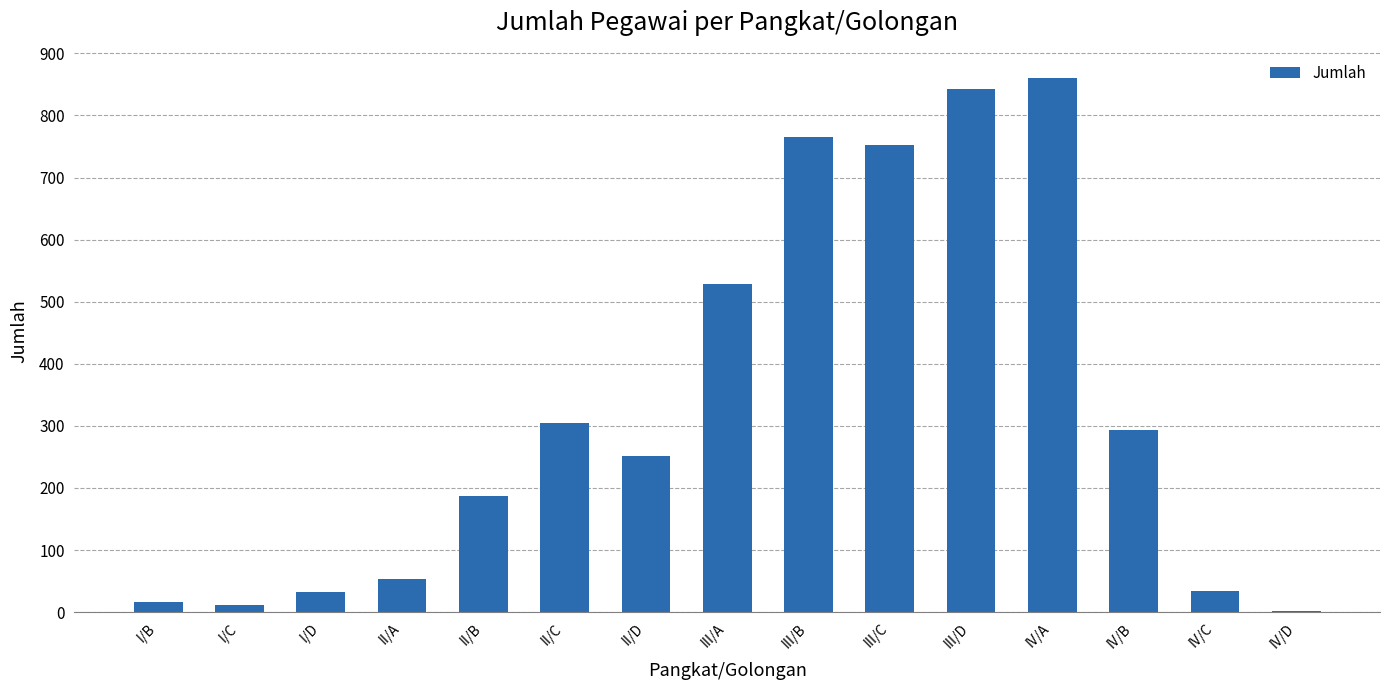

Read the value at III/D, to the nearest 100.

800